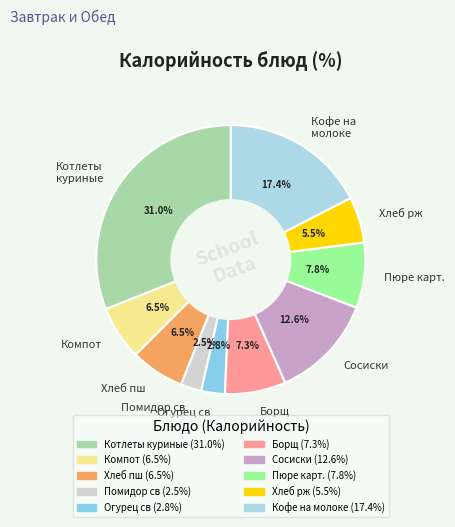

Is Борщ the majority of the pie?

No